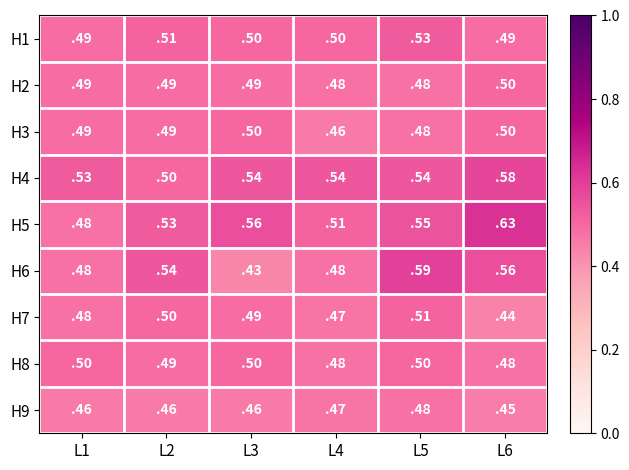

The H2 series shows 0.5 at L6. True or false?

True